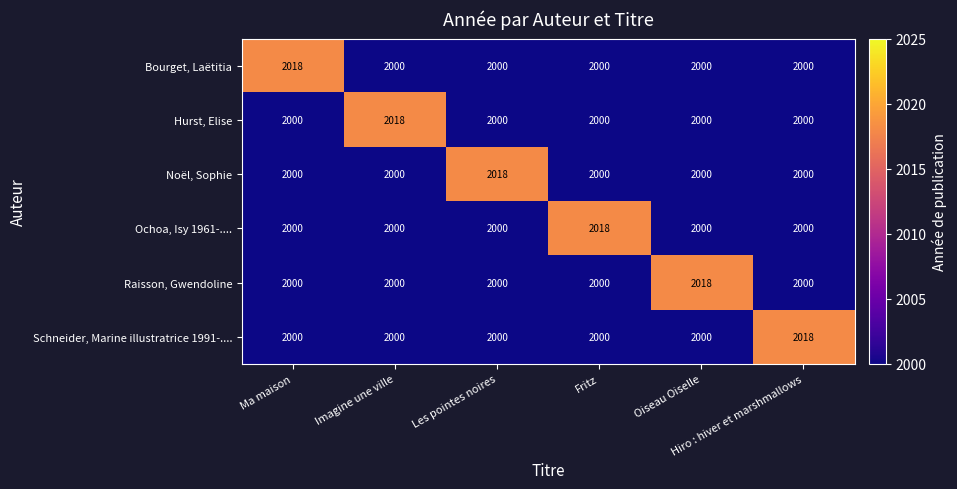

What is the sum of all Bourget, Laëtitia values?

12018